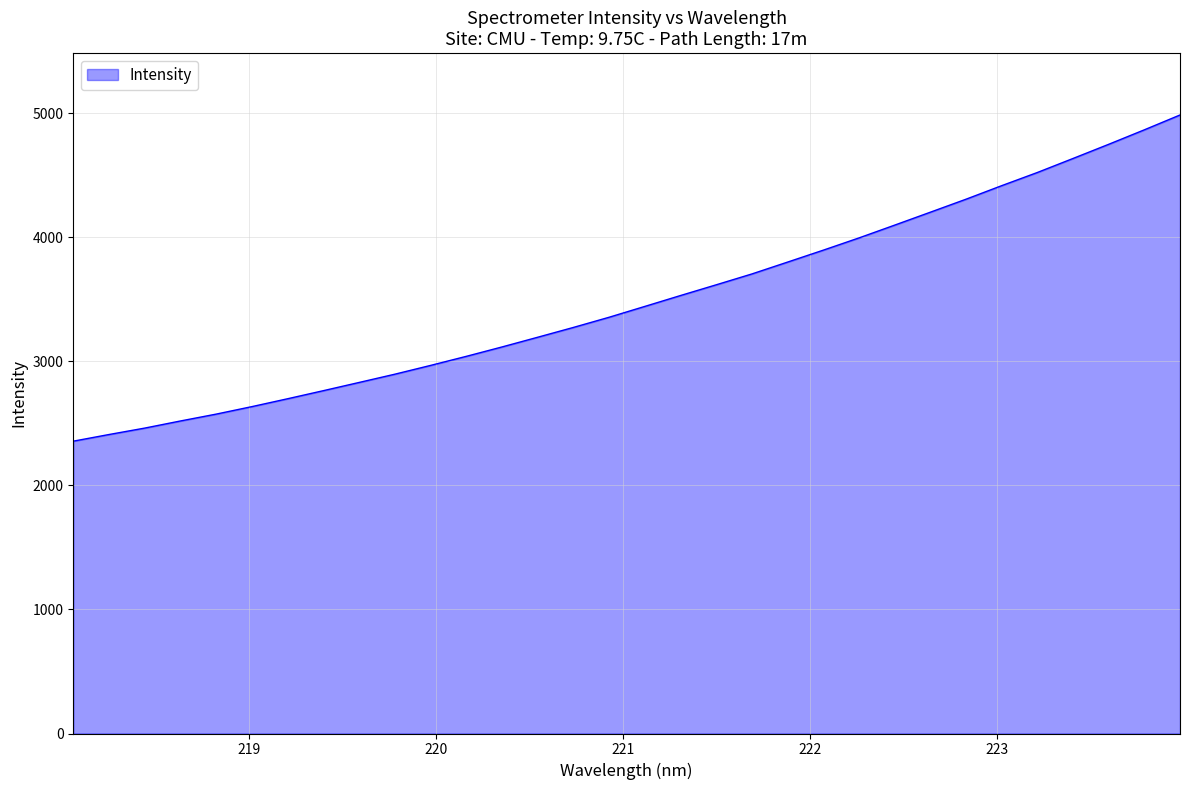

What is the minimum value shown in the chart?

2356.1